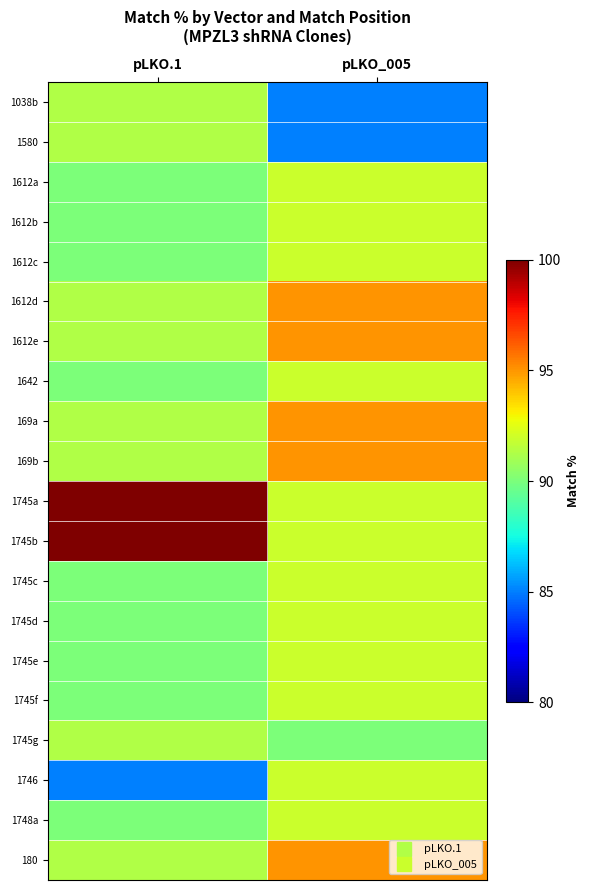

Rank the series by their maximum value, from highest to lowest.

1745a, 1745b, 1612d, 1612e, 169a, 169b, 180, 1612a, 1612b, 1612c, 1642, 1745c, 1745d, 1745e, 1745f, 1746, 1748a, 1038b, 1580, 1745g